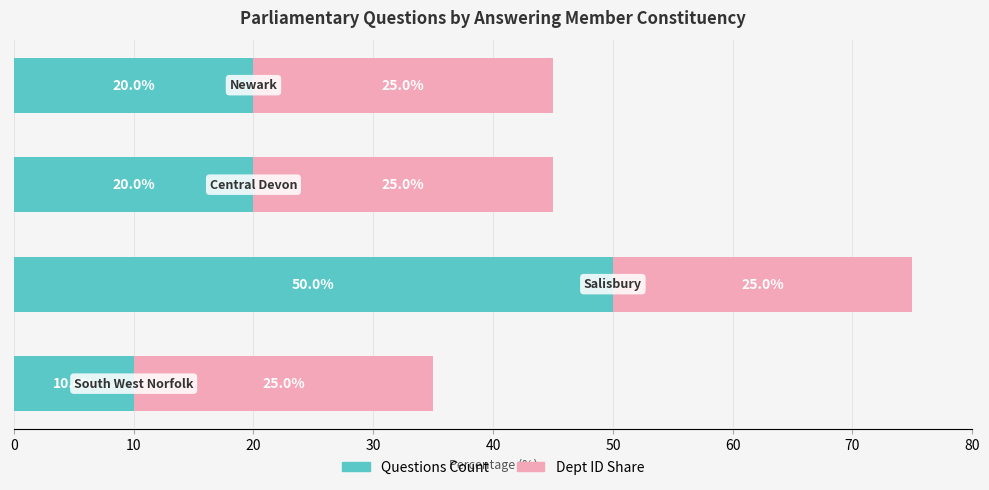

What is the average value of the Questions Count series?

25